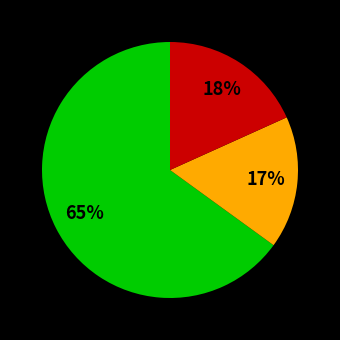

To the nearest percent, what is the average slice percentage?

33%